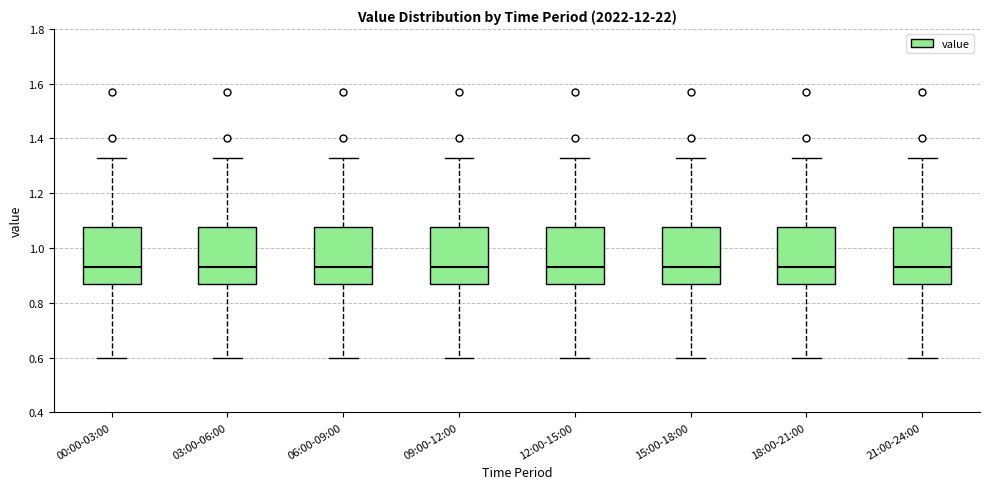

Reading left to right, transcribe this box plot: for each box, give where its median line is, the range the box spans, and where its two whiskers end, as read against the y-axis. The values are not printed on the chart, so give them approximately, as read against the axis.

00:00-03:00: median 0.94, box 0.88 to 1.08, whiskers 0.60 to 1.34
03:00-06:00: median 0.94, box 0.88 to 1.08, whiskers 0.60 to 1.34
06:00-09:00: median 0.94, box 0.88 to 1.08, whiskers 0.60 to 1.34
09:00-12:00: median 0.94, box 0.88 to 1.08, whiskers 0.60 to 1.34
12:00-15:00: median 0.94, box 0.88 to 1.08, whiskers 0.60 to 1.34
15:00-18:00: median 0.94, box 0.88 to 1.08, whiskers 0.60 to 1.34
18:00-21:00: median 0.94, box 0.88 to 1.08, whiskers 0.60 to 1.34
21:00-24:00: median 0.94, box 0.88 to 1.08, whiskers 0.60 to 1.34